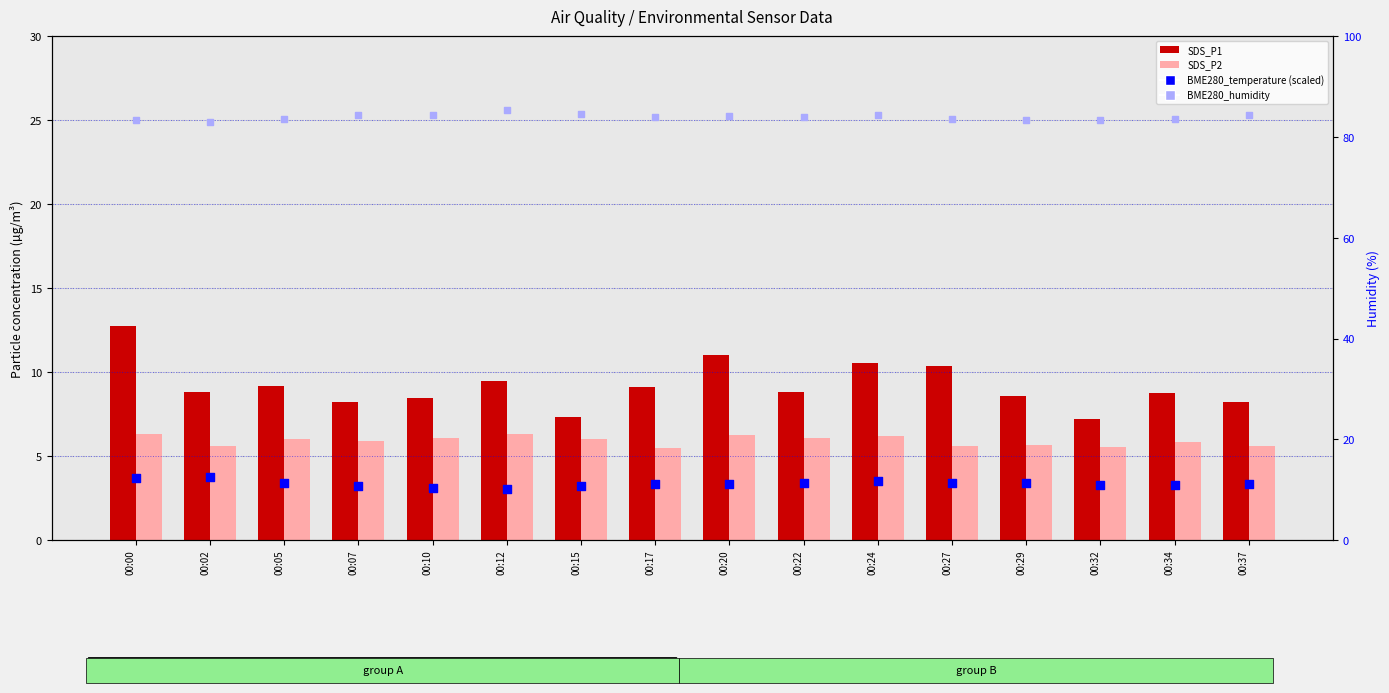

Is the value of BME280_humidity at 00:32 greater than the value of SDS_P1 at 00:02?

Yes